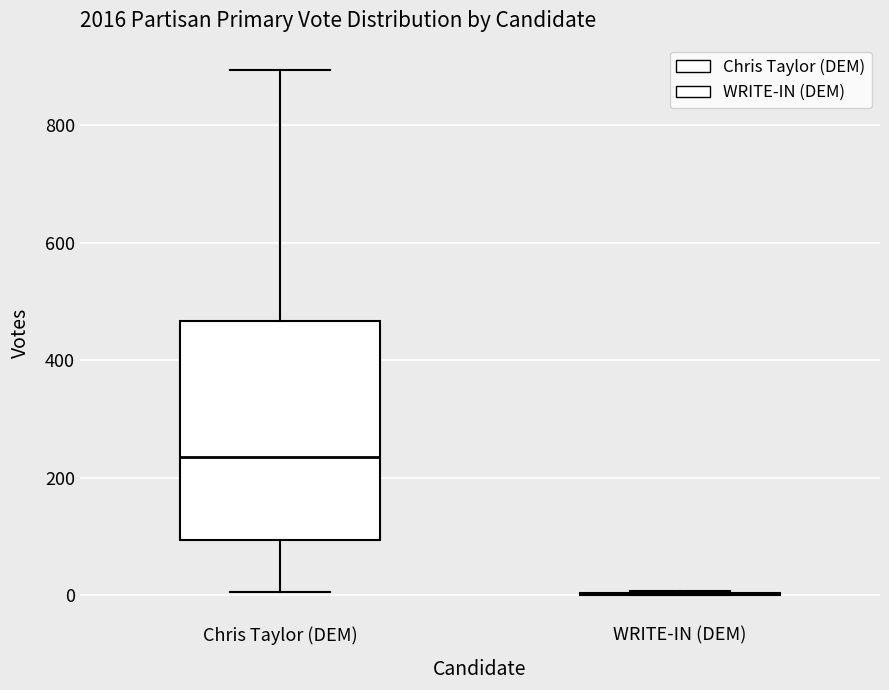

Comparing the boxes themselves (not the whiskers), which one is the tallest?

Chris Taylor (DEM)